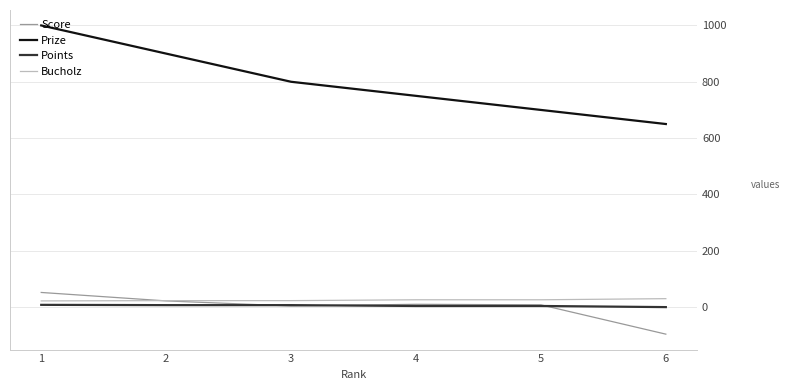

What is the highest value of the Score series?

52